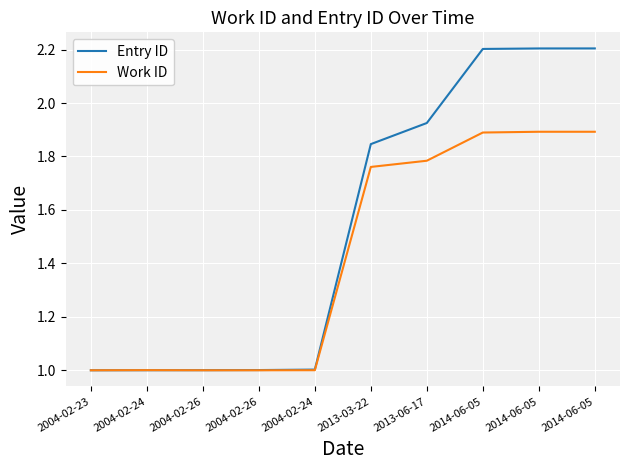

Is the value of Work ID at 2013-03-22 greater than the value of Entry ID at 2004-02-24?

Yes